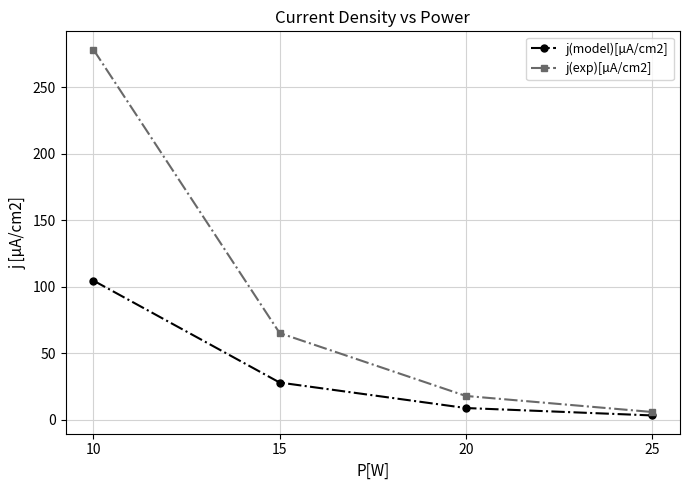

What are all the series names shown in the legend?

j(model)[µA/cm2], j(exp)[µA/cm2]